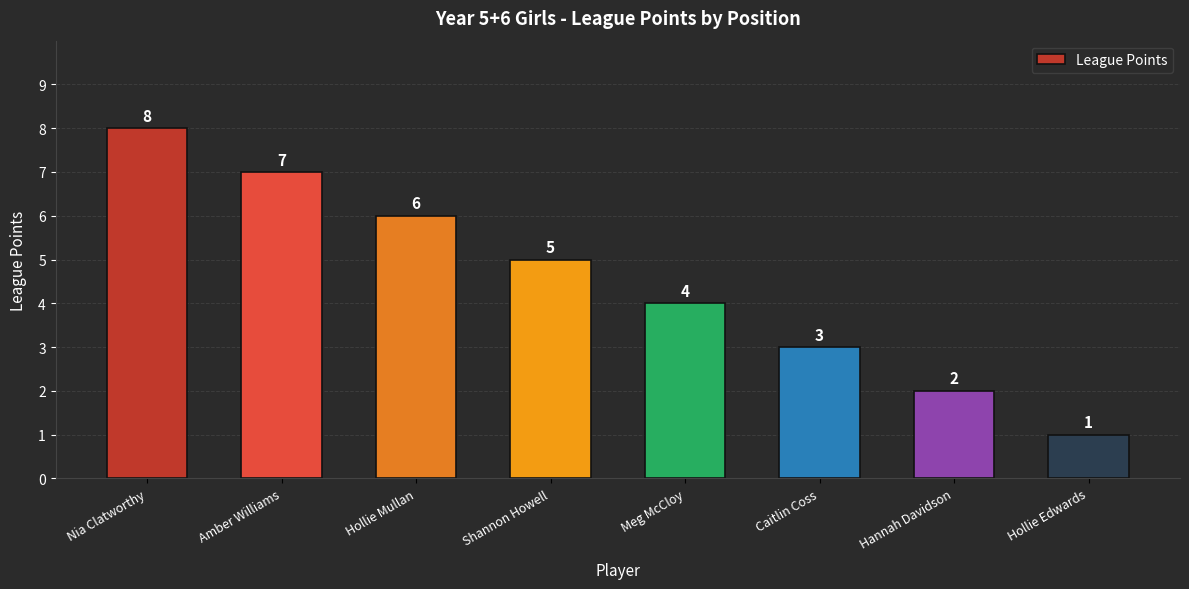

Rank the categories by value from highest to lowest.

Nia Clatworthy, Amber Williams, Hollie Mullan, Shannon Howell, Meg McCloy, Caitlin Coss, Hannah Davidson, Hollie Edwards